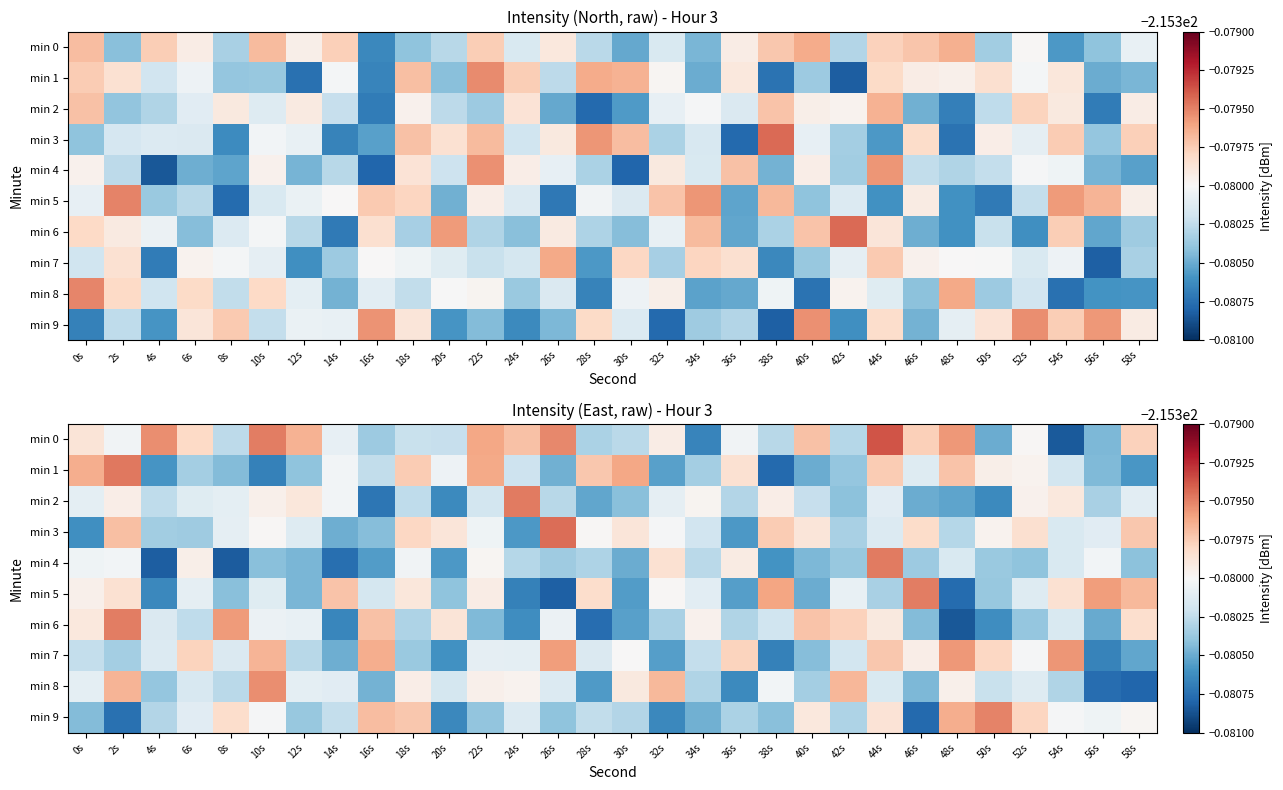

Which series has the largest range (max minus min)?

min 0